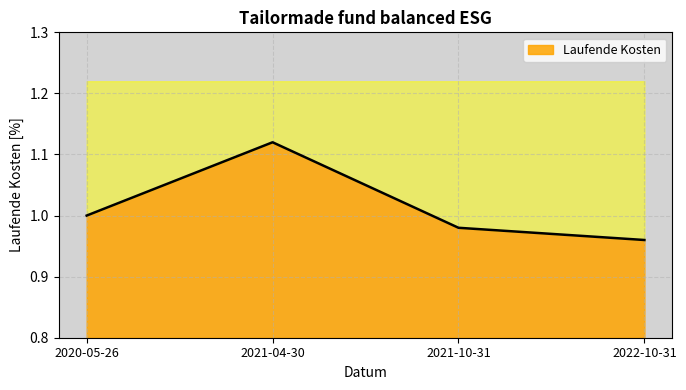

Reading left to right, what are all the values shown in this chart?

2020-05-26=1.0	2021-04-30=1.1	2021-10-31=1.0	2022-10-31=1.0